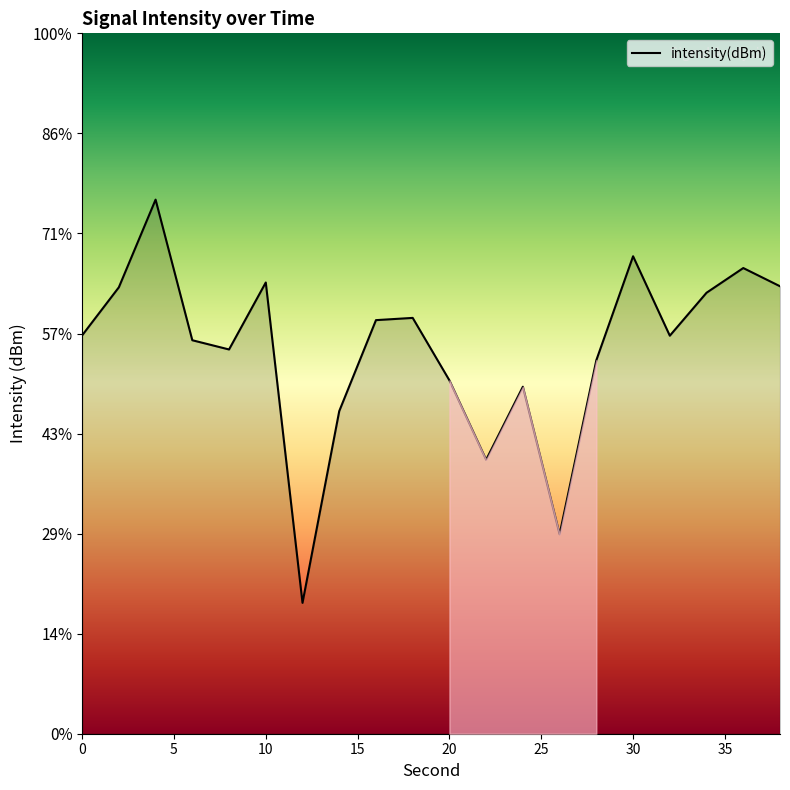

Where is the first local minimum?

8